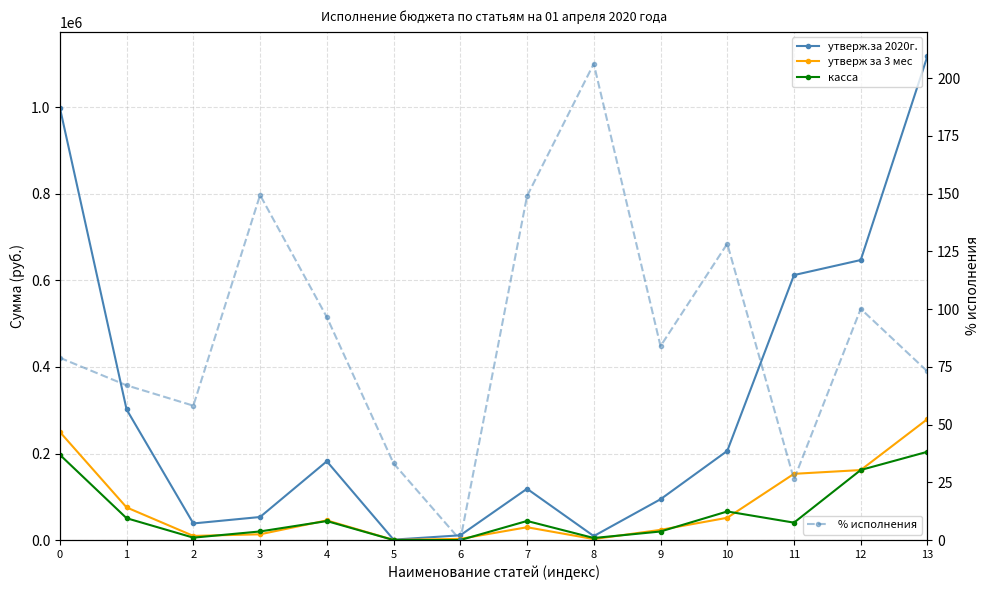

True or false: % исполнения and касса cross at least once.

False